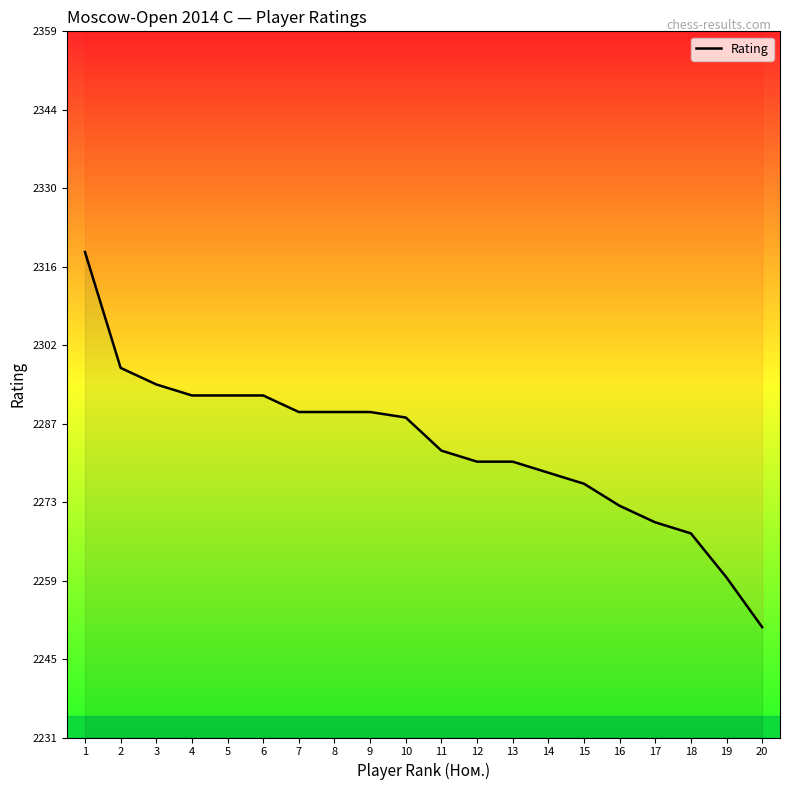

Does the chart have visible grid lines?

No